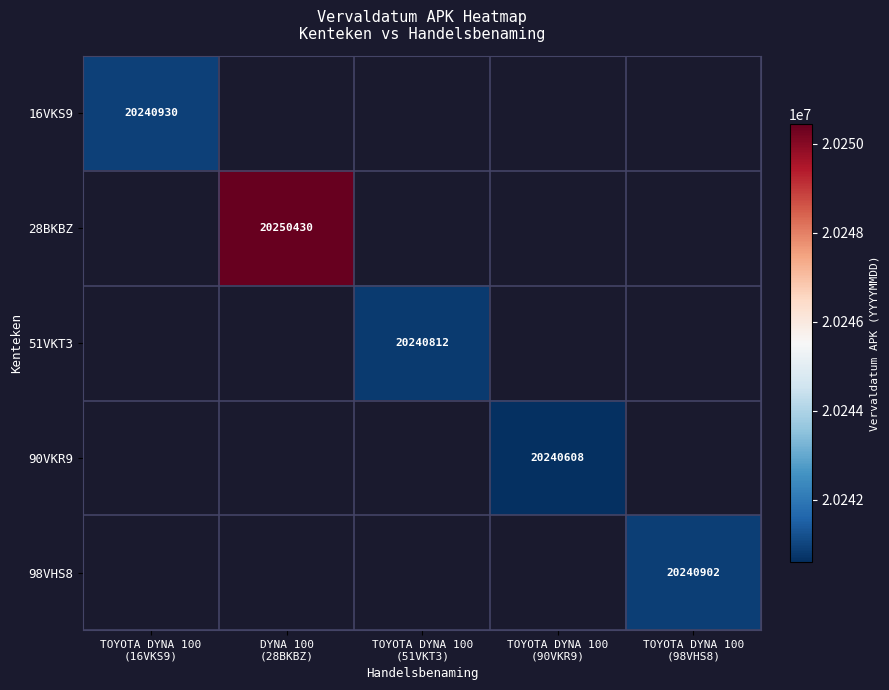

Which category has the highest value across all series?

DYNA 100
(28BKBZ)